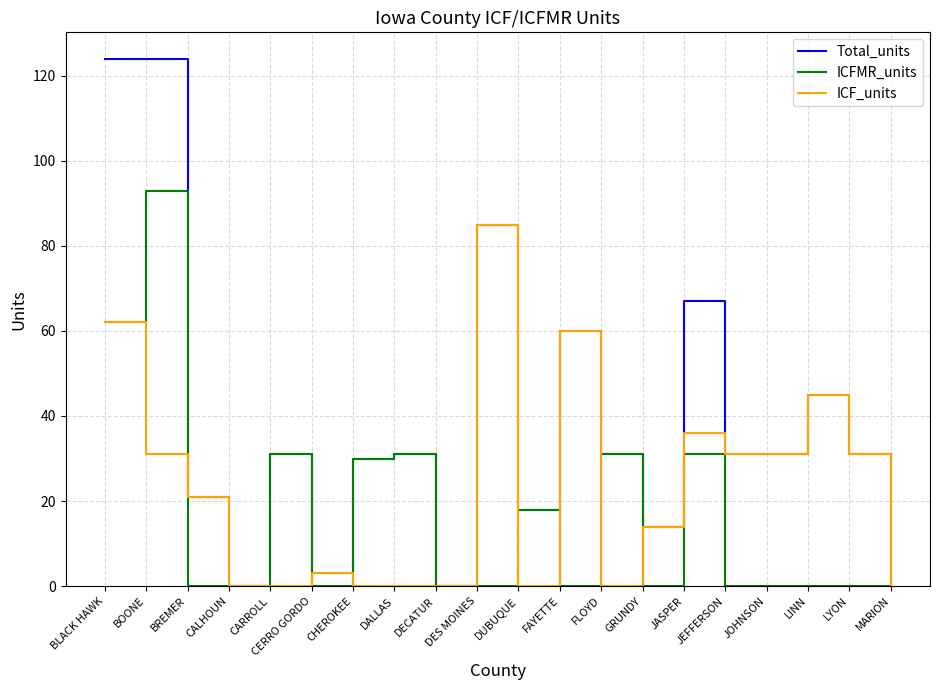

Between DECATUR and JEFFERSON, which is larger?

JEFFERSON